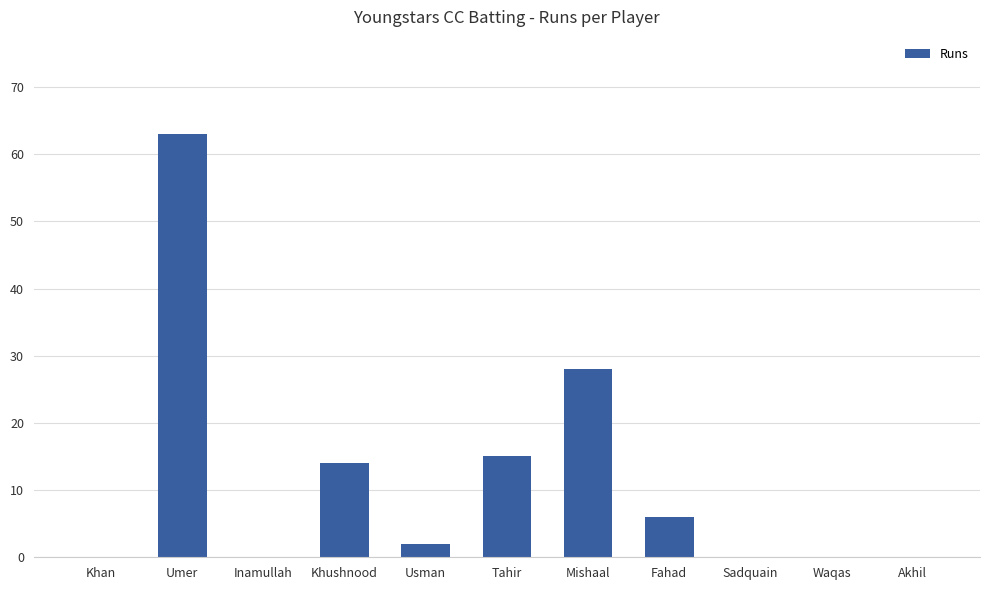

What value does the data have at Fahad, to the nearest 5?

5